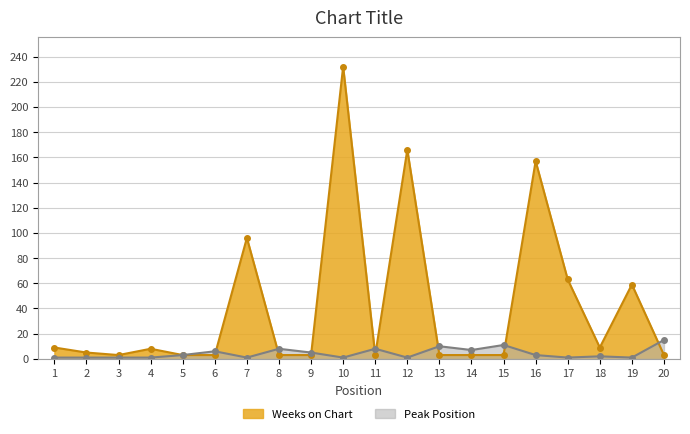

At which category does the chart reach its peak across all series?

10